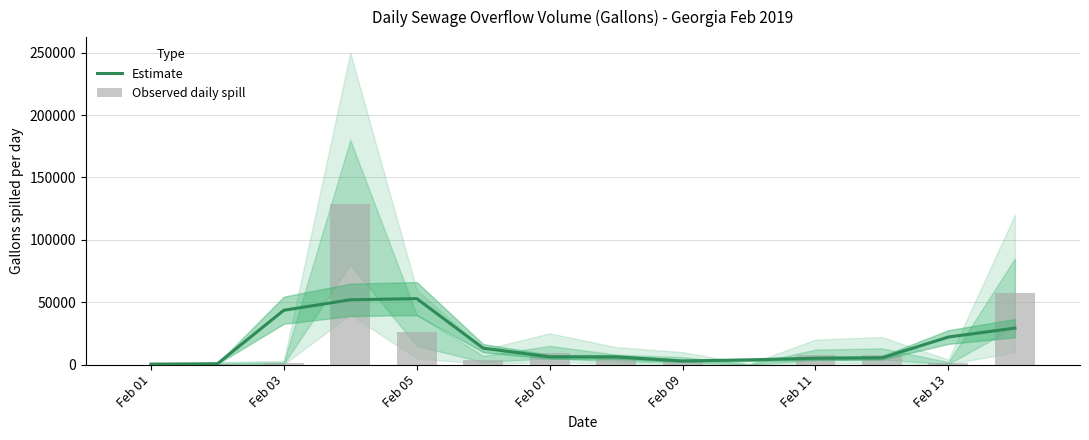

Which series has the largest range (max minus min)?

Observed daily spill